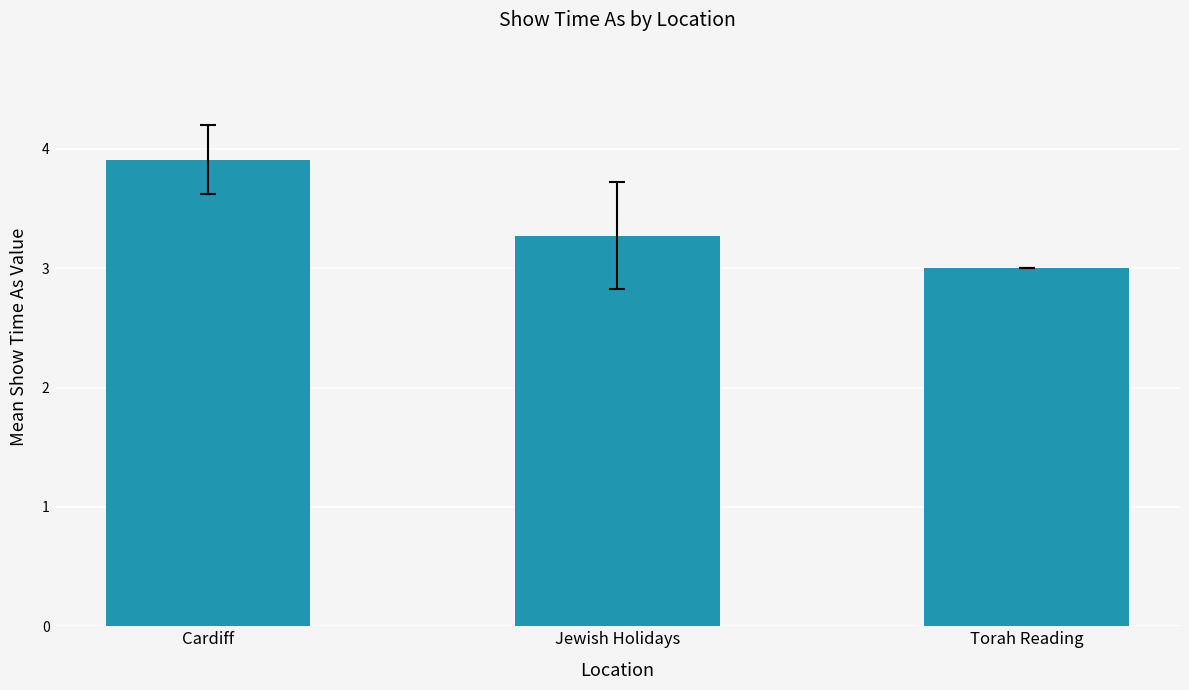

Rank the categories by value from highest to lowest.

Cardiff, Jewish Holidays, Torah Reading